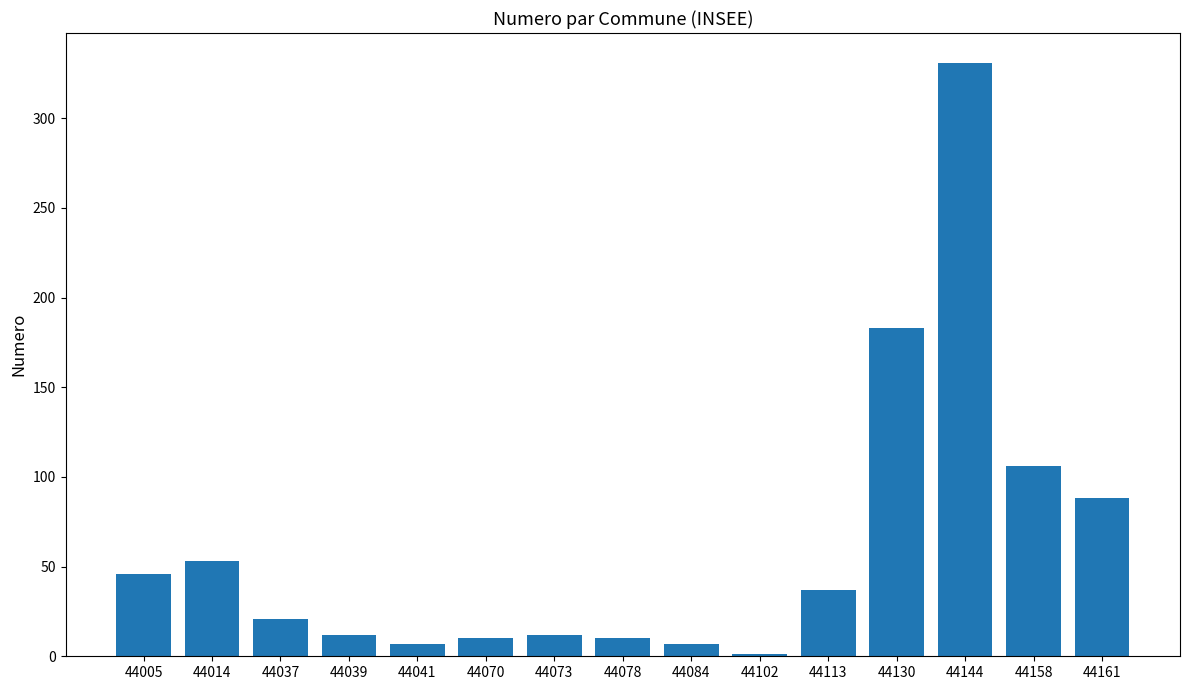

What is the sum of the values at 44084 and 44041?

14